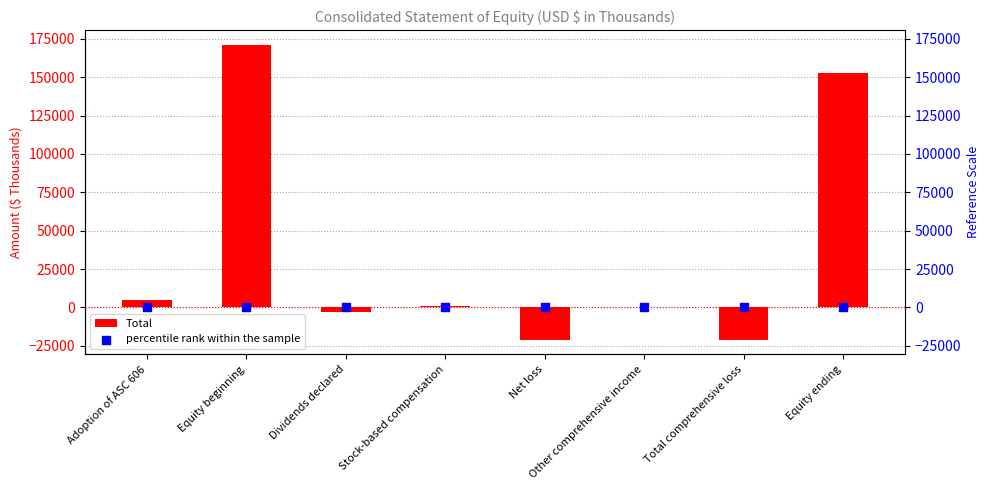

Which series contains the highest Y value?

Total